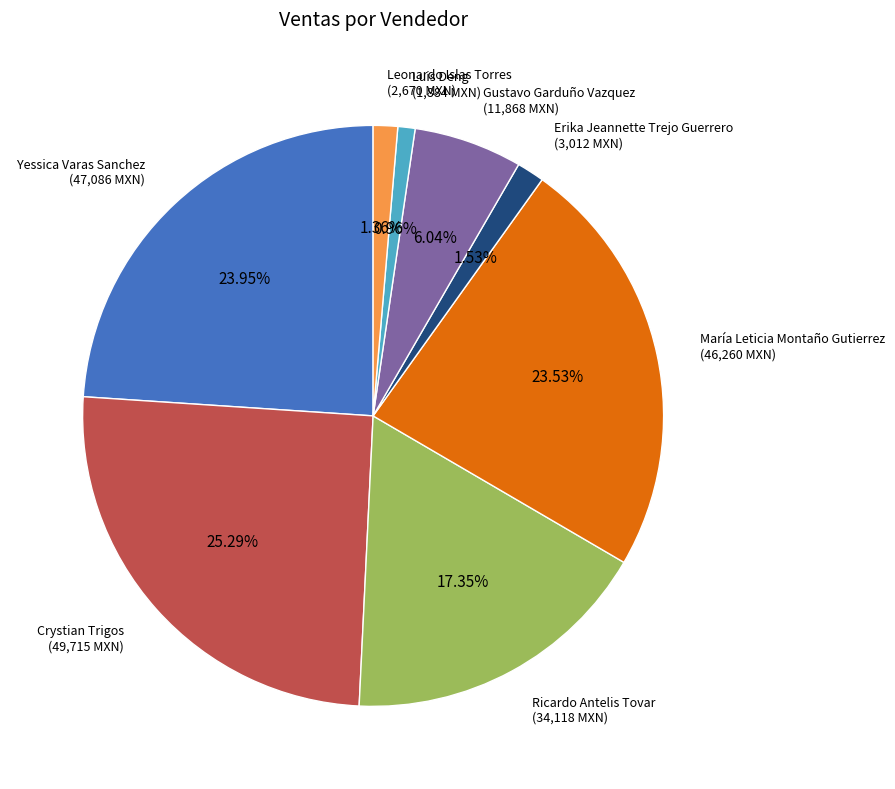

To the nearest percent, what is the difference between the largest and smallest slice percentages?

24%